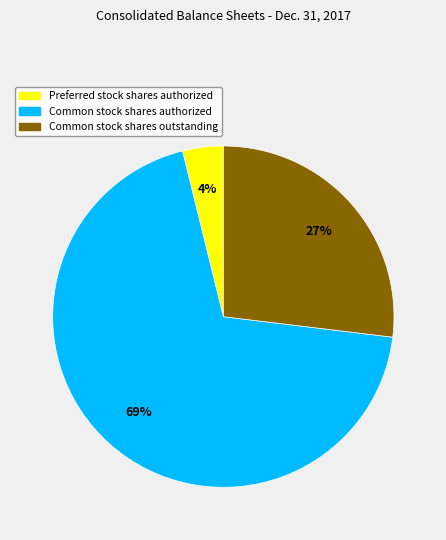

Is there a majority slice in this chart?

Yes